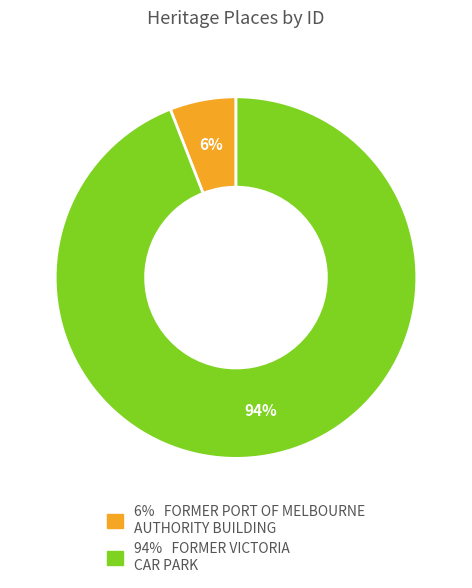

To the nearest percent, what is the difference between the largest and smallest slice percentages?

88%